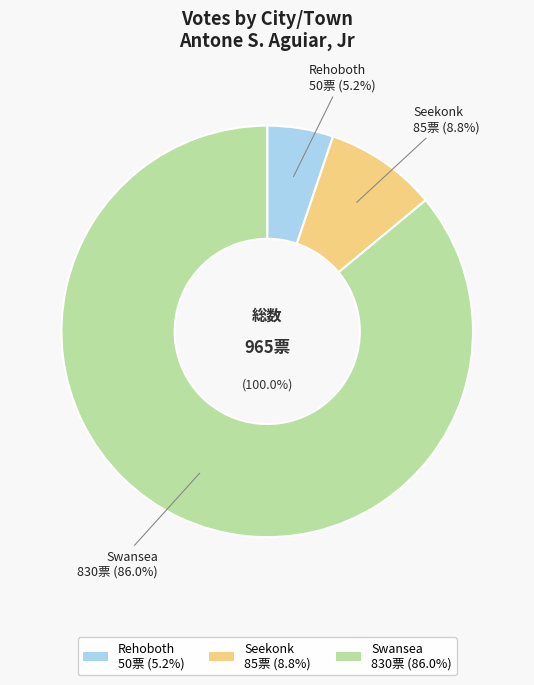

What is the total percentage of Seekonk and Rehoboth?

14.0%